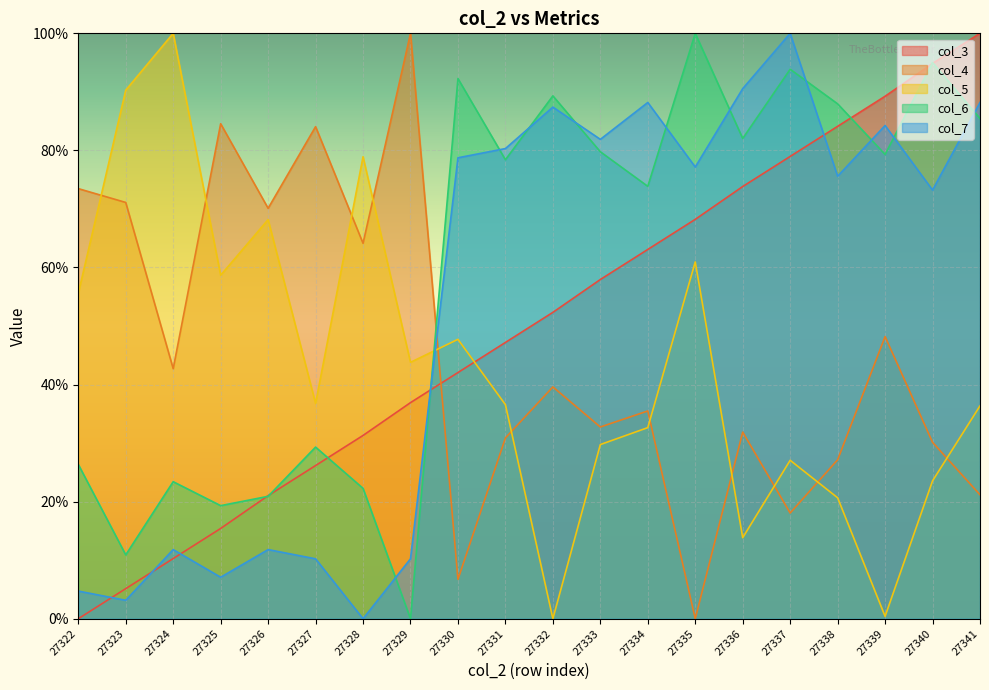

What is the difference between the col_6 values at 27341 and 27334?

11.6